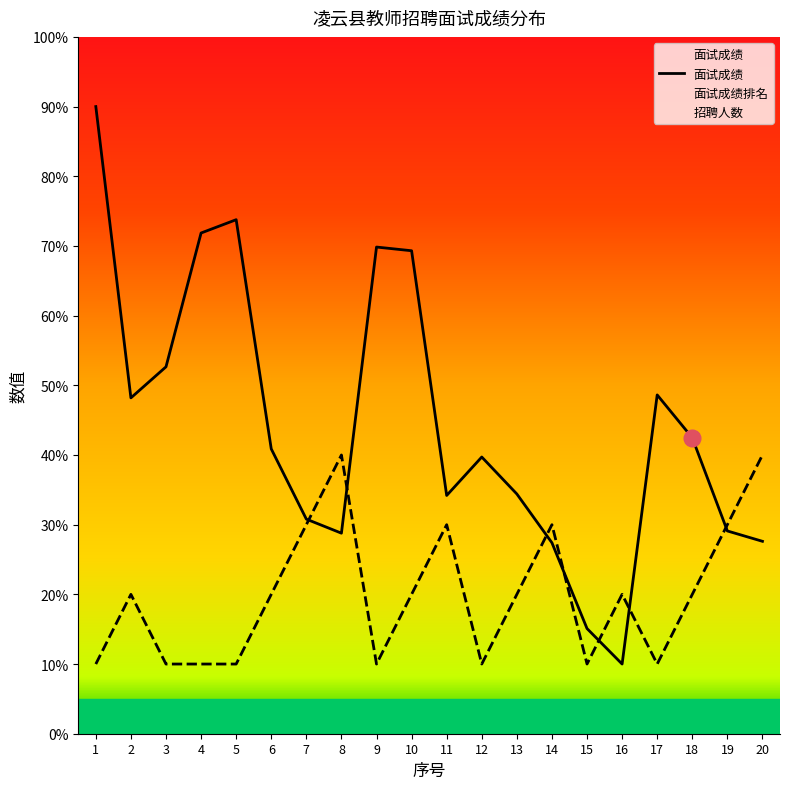

How many interior local peaks (higher than both neighbors) does the data have?

4